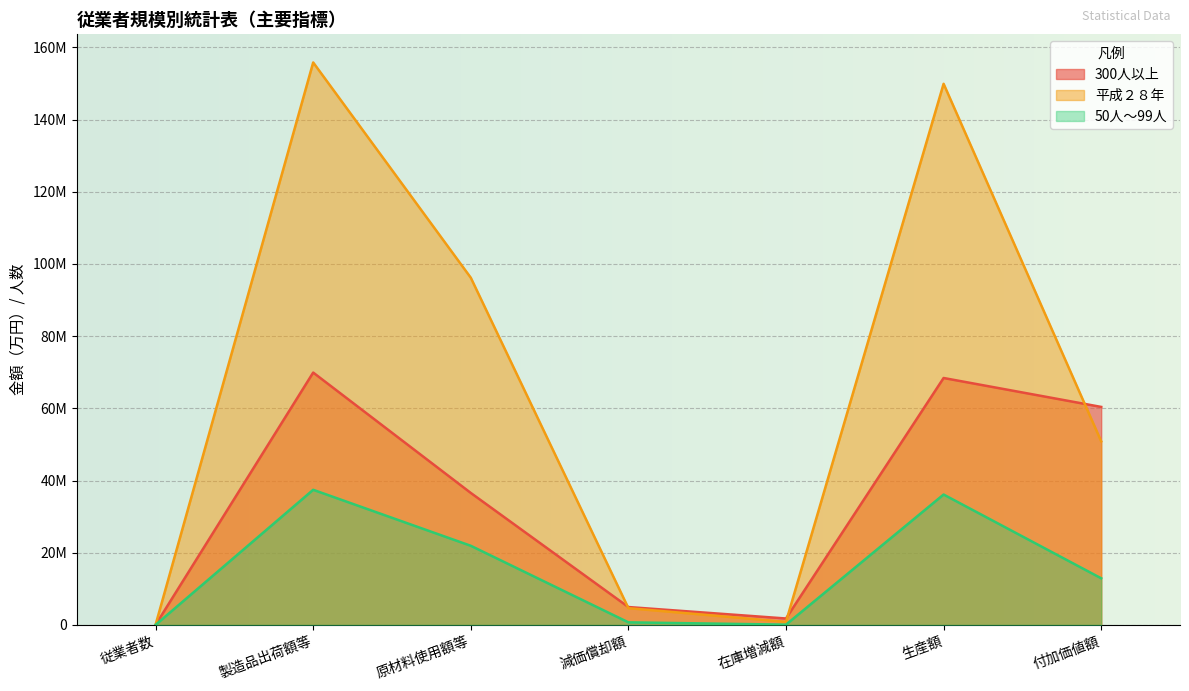

Rank the series by their average value, from lowest to highest.

50人～99人, 300人以上, 平成２８年